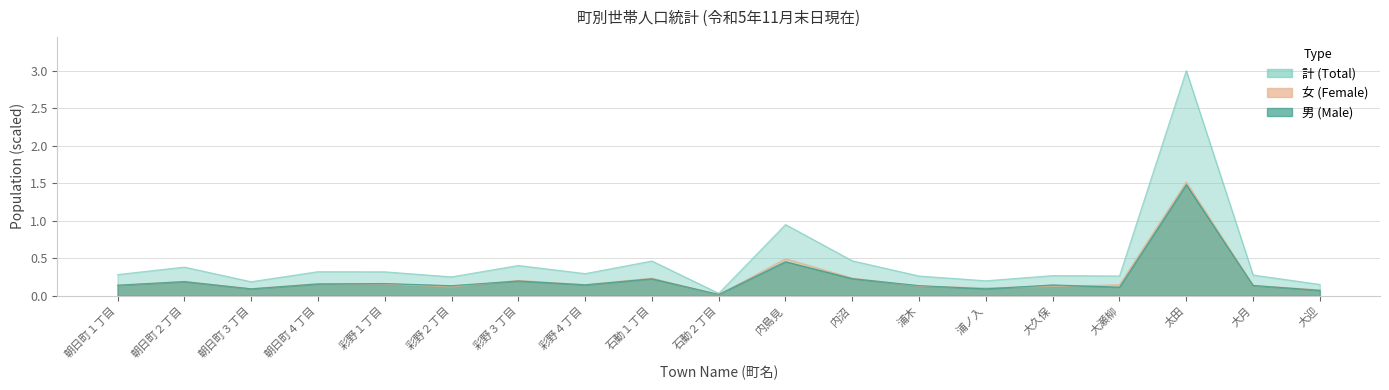

List the labels in order of 計 value, smallest first.

石動２丁目, 大迎, 朝日町３丁目, 浦ノ入, 彩野２丁目, 浦木, 大瀬柳, 大久保, 大月, 朝日町１丁目, 彩野４丁目, 彩野１丁目, 朝日町４丁目, 朝日町２丁目, 彩野３丁目, 石動１丁目, 内沼, 内島見, 太田